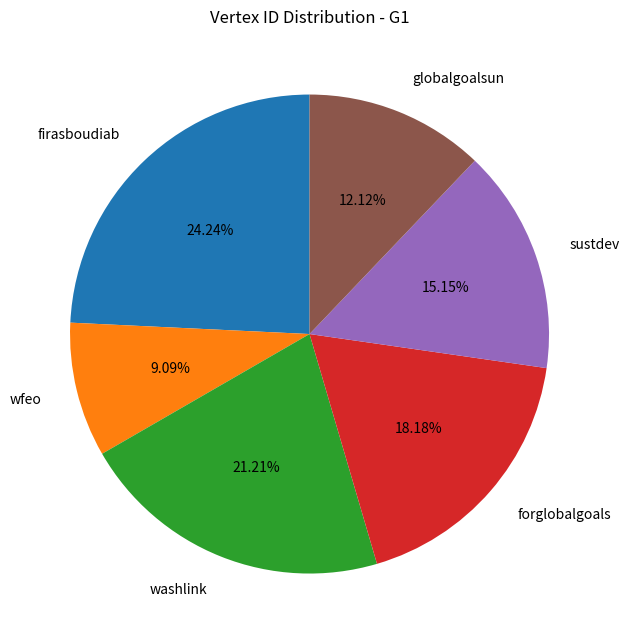

How many slices are in this pie chart?

6